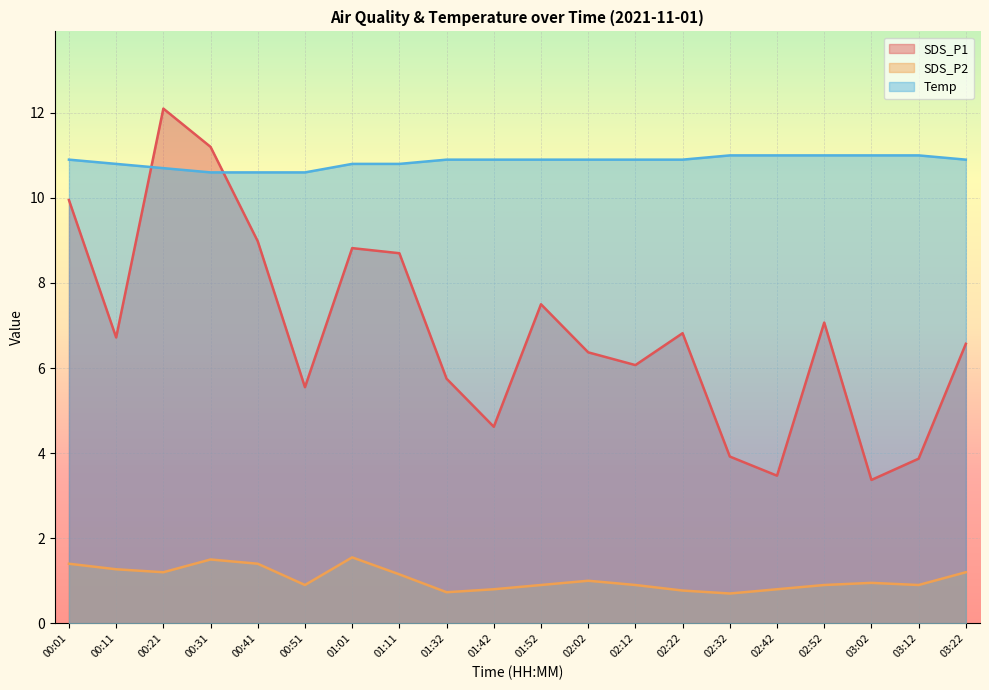

At how many categories does at least one series exceed 11?

2